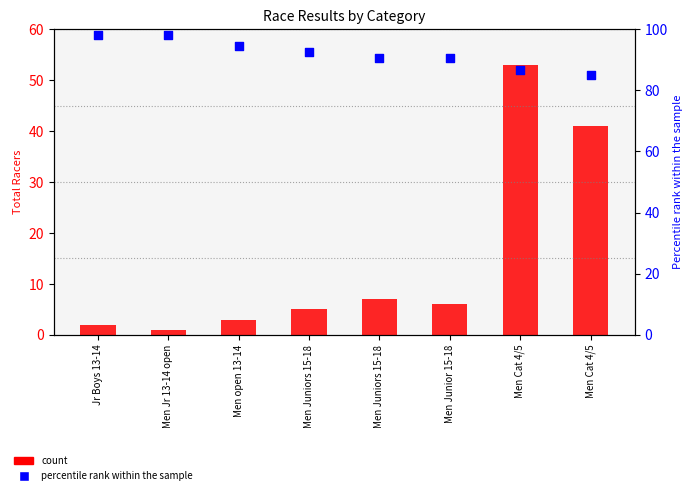

What is the total value across all series at Men open 13-14?

97.3